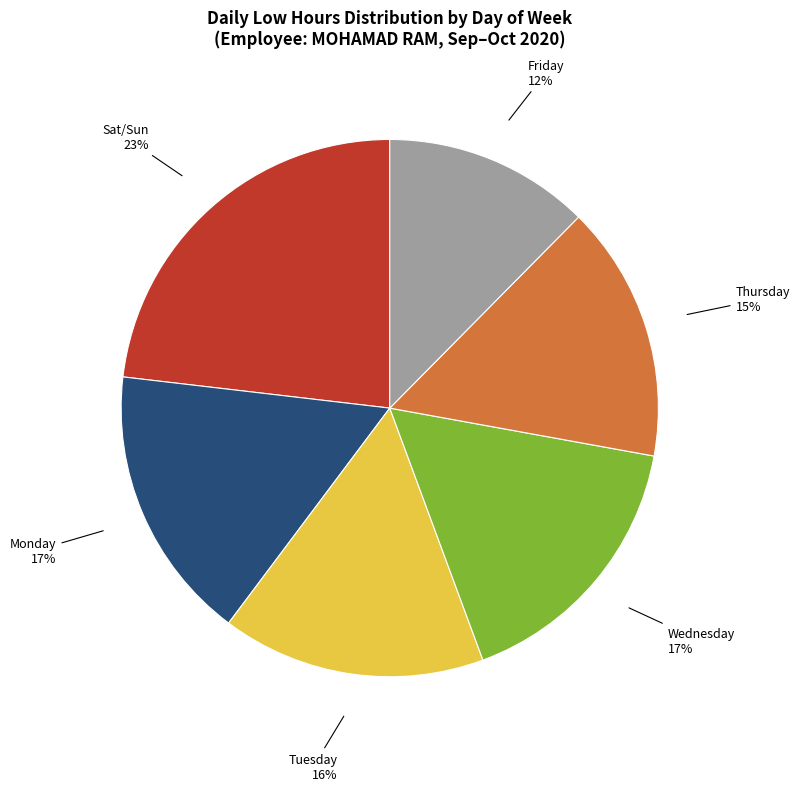

To the nearest percent, what is the average slice percentage?

17%